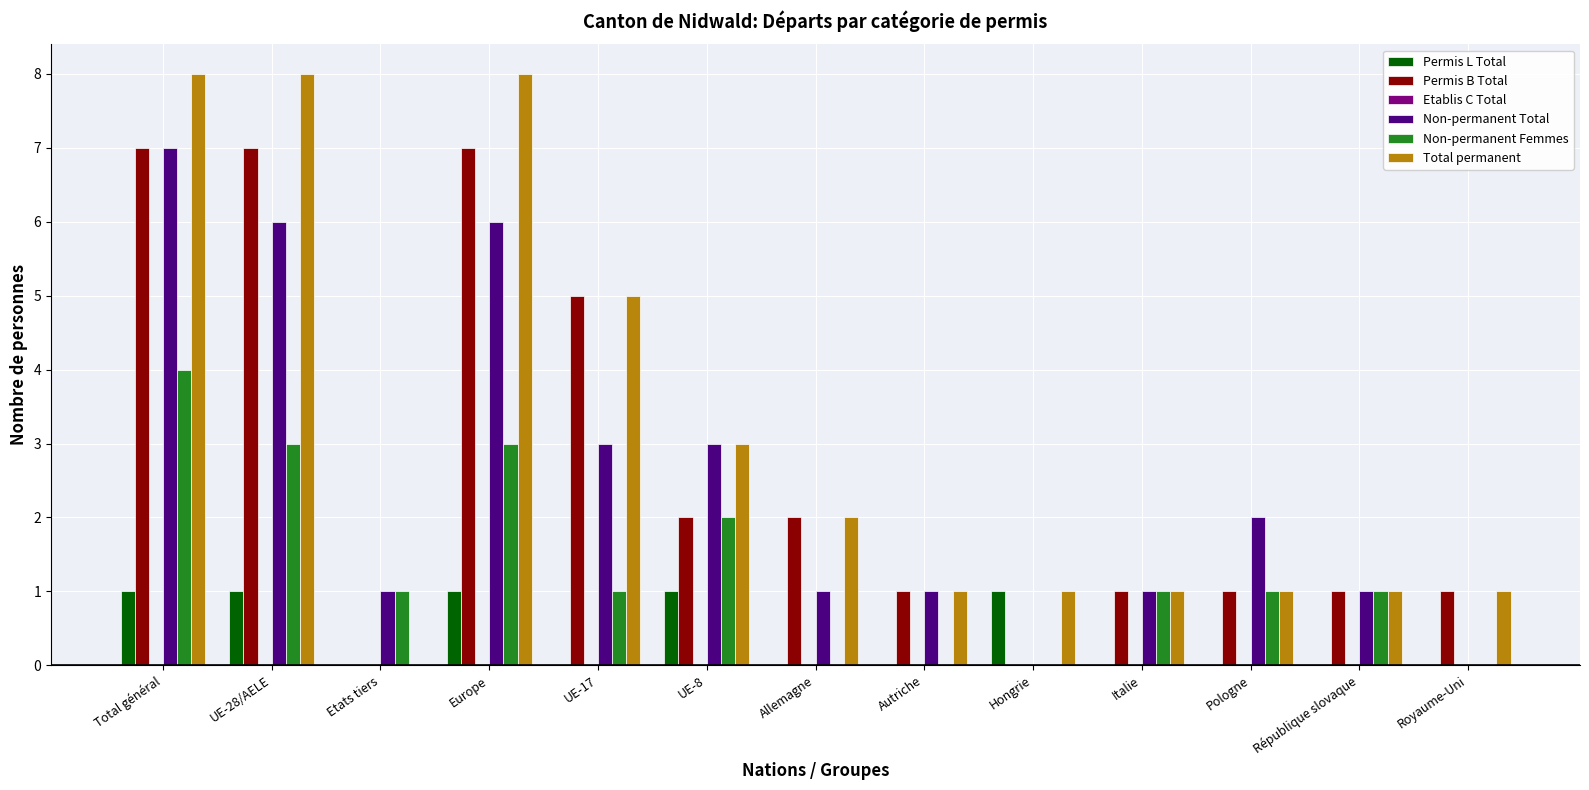

Is it true that Permis B Total equals 1 at Autriche?

True